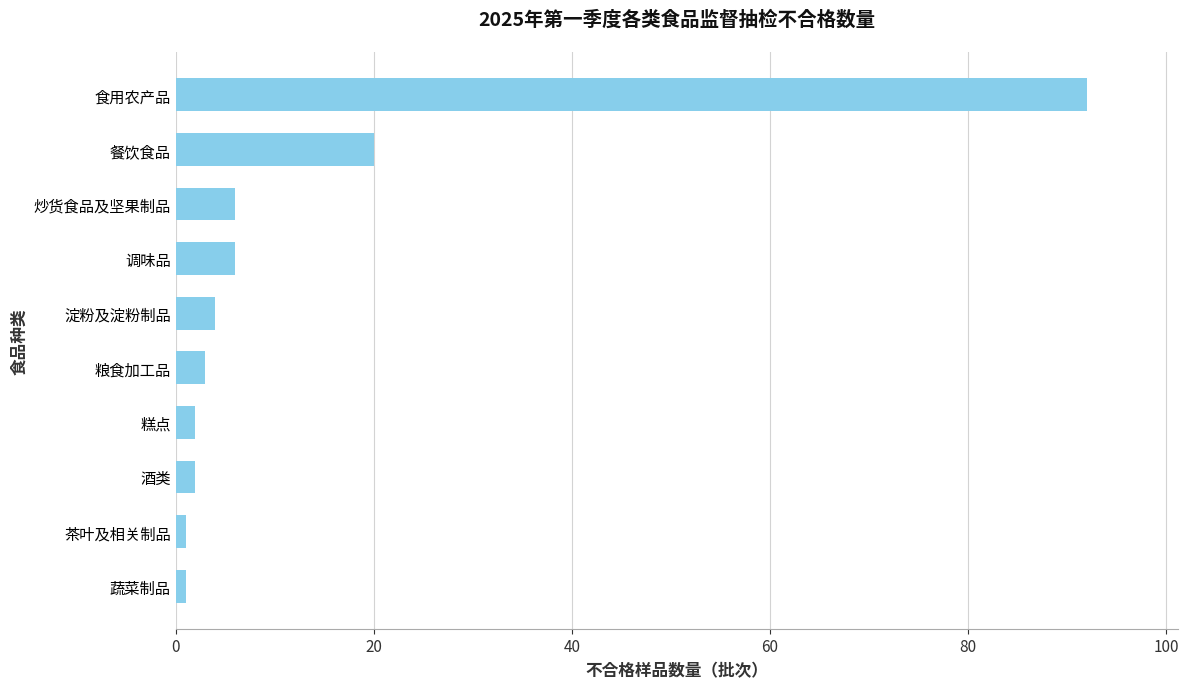

Reading top to bottom, transcribe all the data shown in this chart.

92	20	6	6	4	3	2	2	1	1